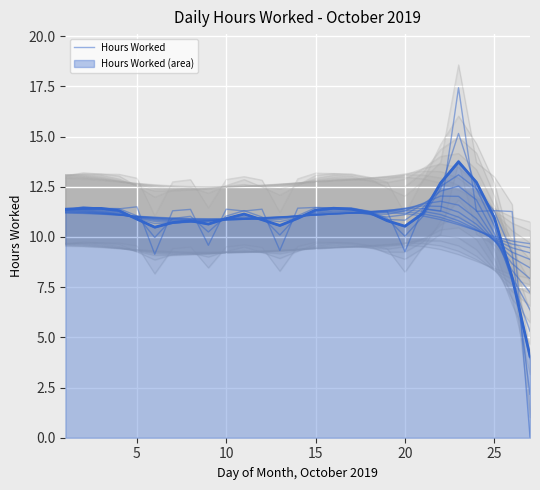

What is the approximate value at 16?

11.4